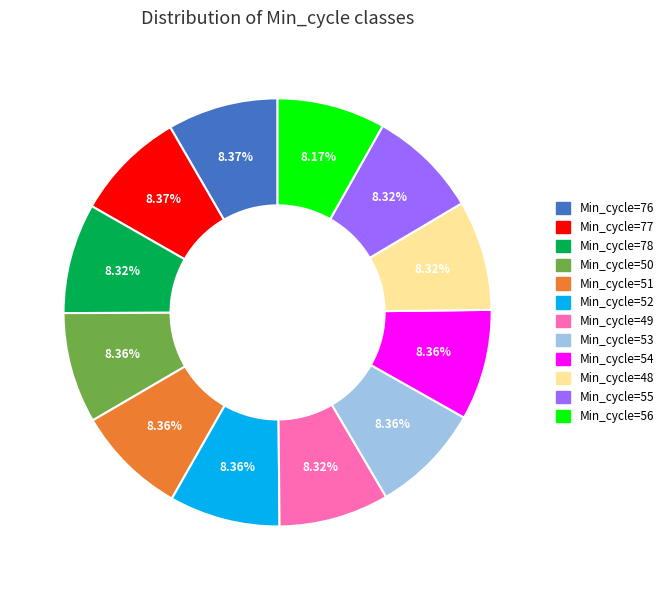

Approximately how many times larger is the value at Min_cycle=54 compared to Min_cycle=51?

1.0